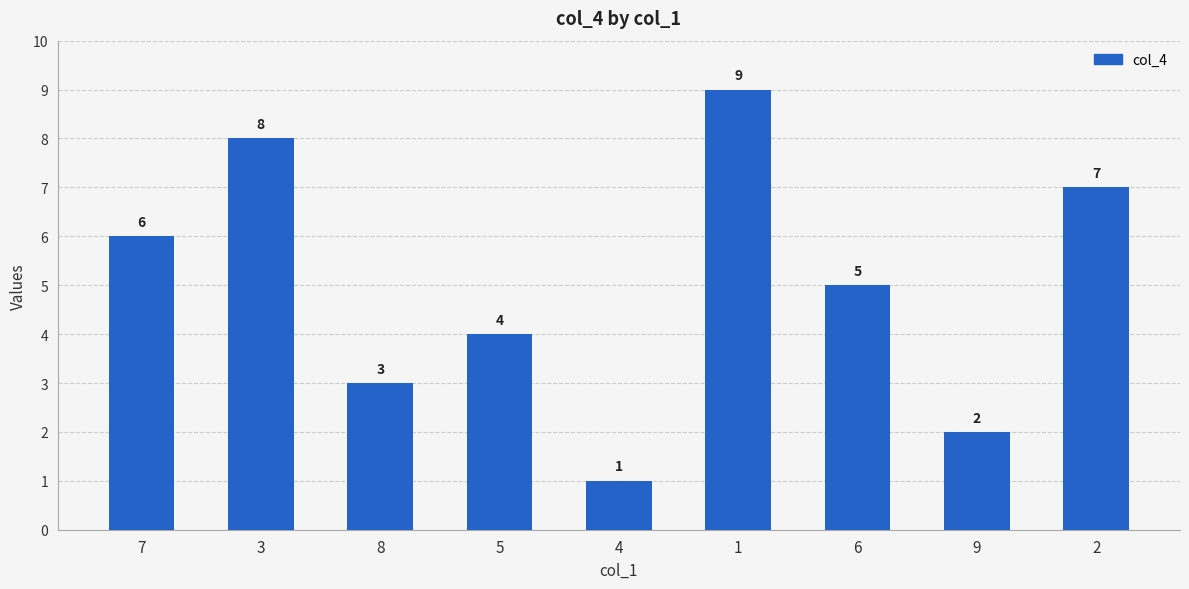

What is the value of the 1st bar from the left?

6